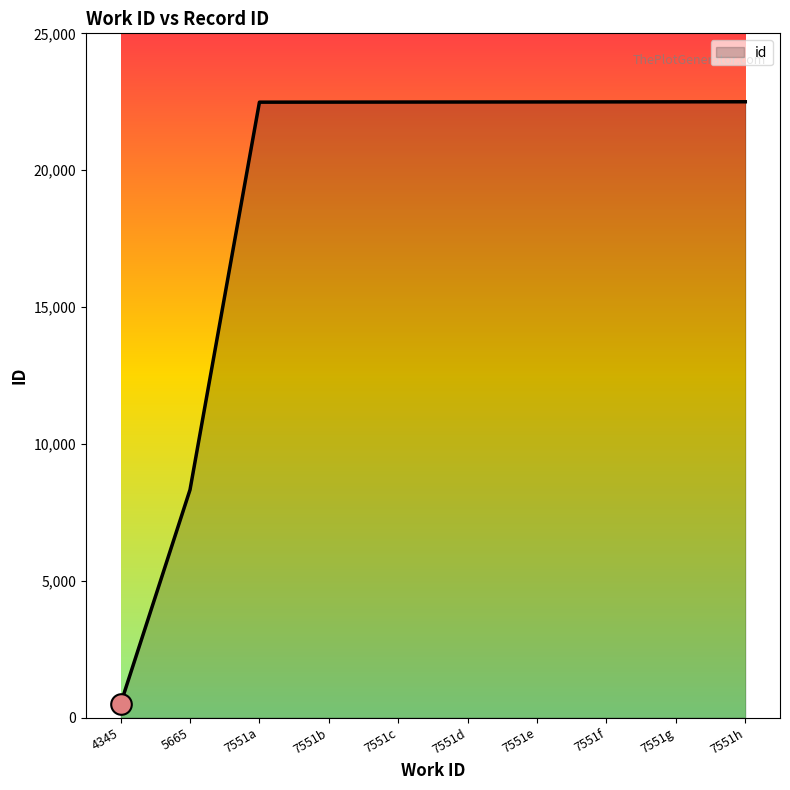

What is the ratio of the value at 7551e to the value at 7551f?

1.0